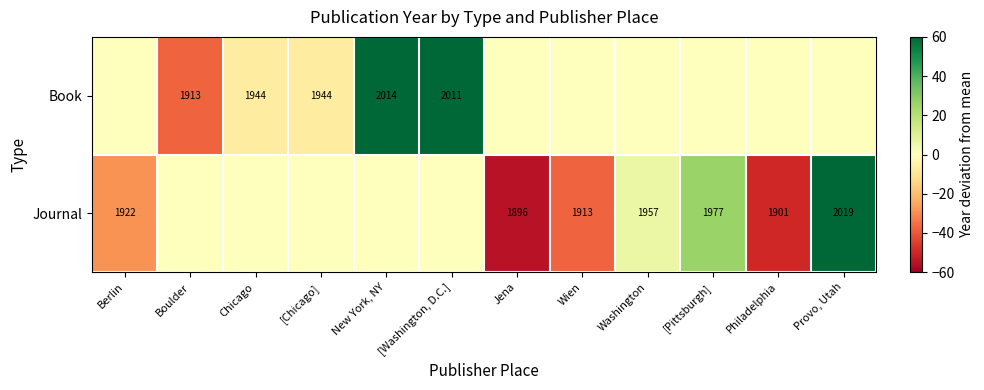

Is the value of Journal at Jena greater than the value of Book at [Chicago]?

No